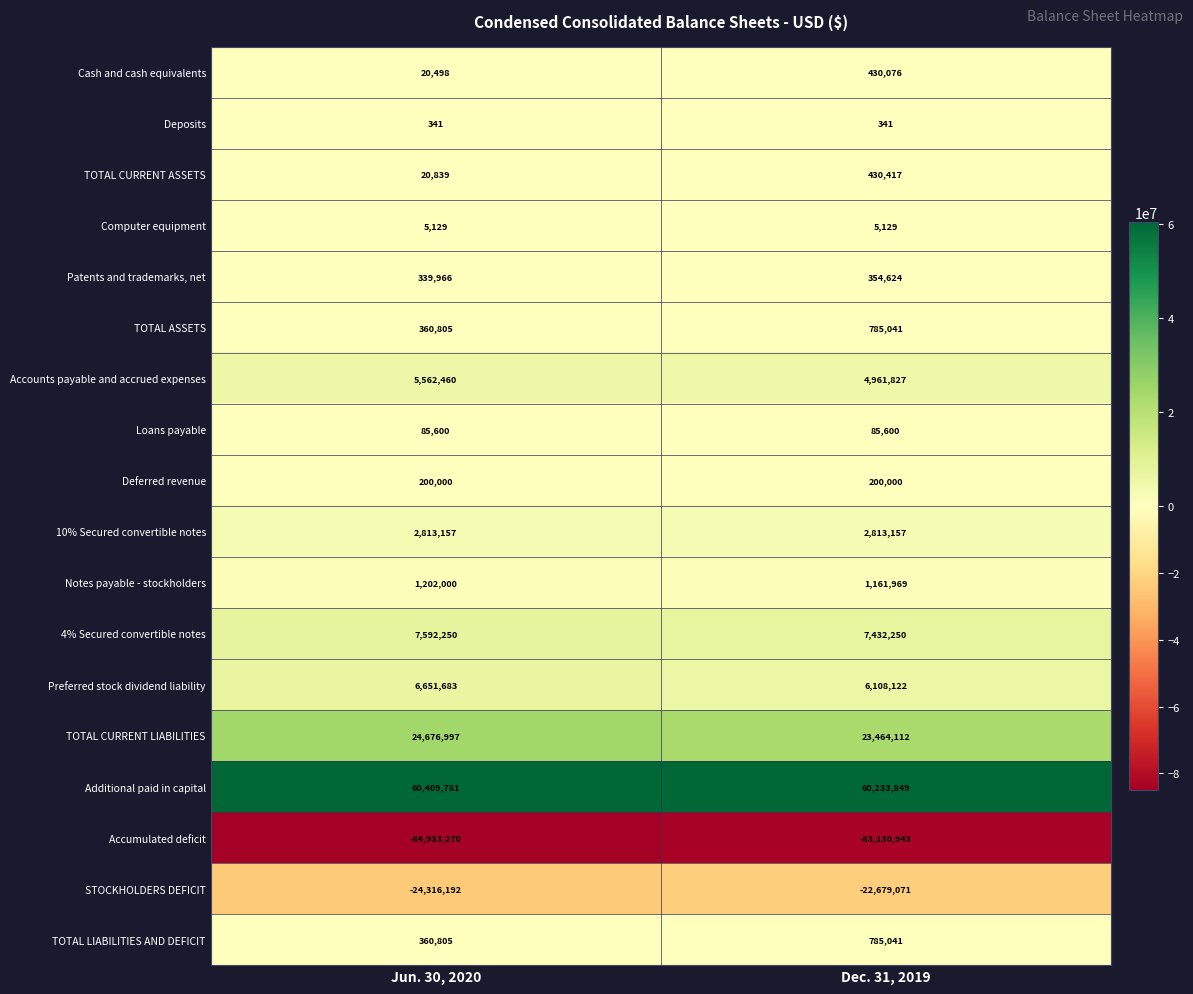

True or false: TOTAL CURRENT LIABILITIES has a value of 24676997 at Jun. 30, 2020.

True